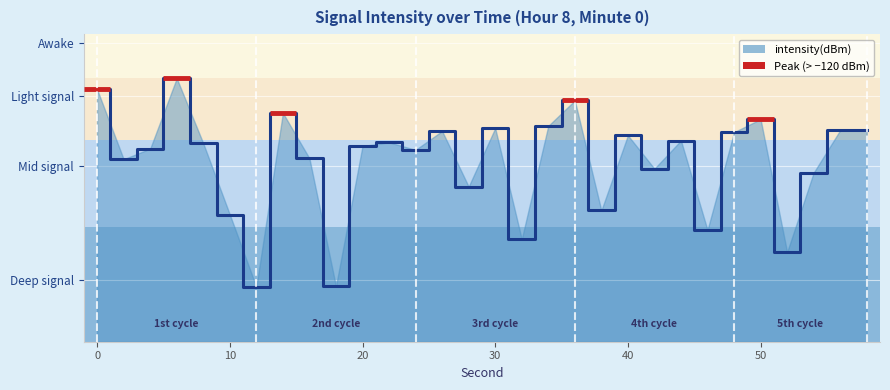

Reading left to right, what are all the values shown in this chart?

0=-116.3	2=-124.2	4=-123.0	6=-115.0	8=-122.4	10=-130.5	12=-138.8	14=-119.0	16=-124.1	18=-138.7	20=-122.7	22=-122.3	24=-123.2	26=-121.0	28=-127.3	30=-120.7	32=-133.3	34=-120.4	36=-117.5	38=-130.1	40=-121.5	42=-125.3	44=-122.1	46=-132.3	48=-121.2	50=-119.7	52=-134.8	54=-125.8	56=-120.9	58=-120.9